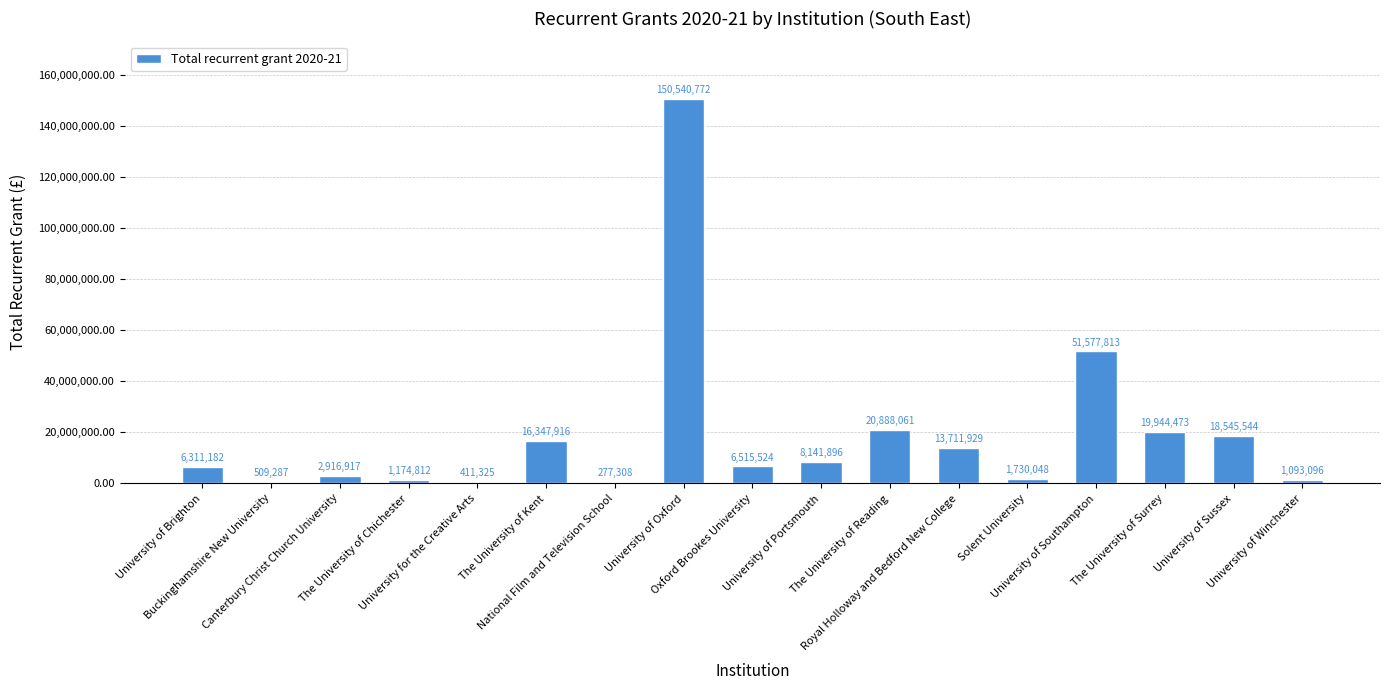

What is the sum of all values?

320637903